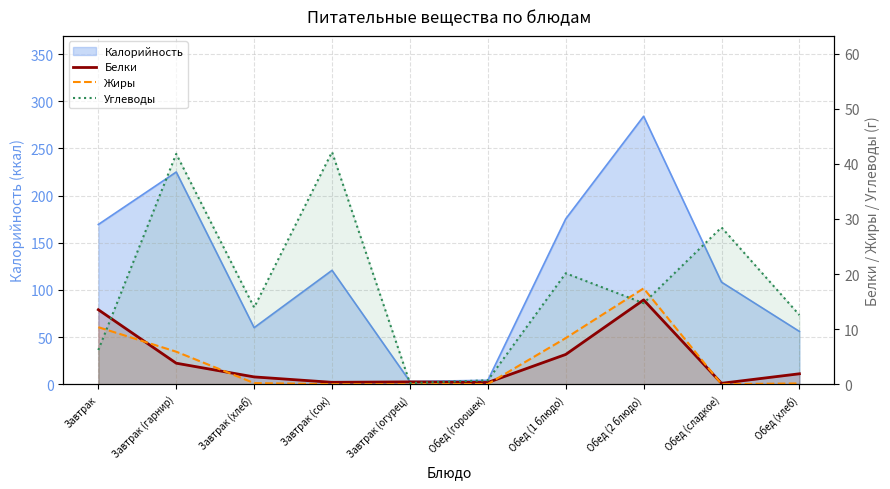

Is the value of Жиры at Обед (хлеб) greater than the value of Белки at Завтрак (гарнир)?

No